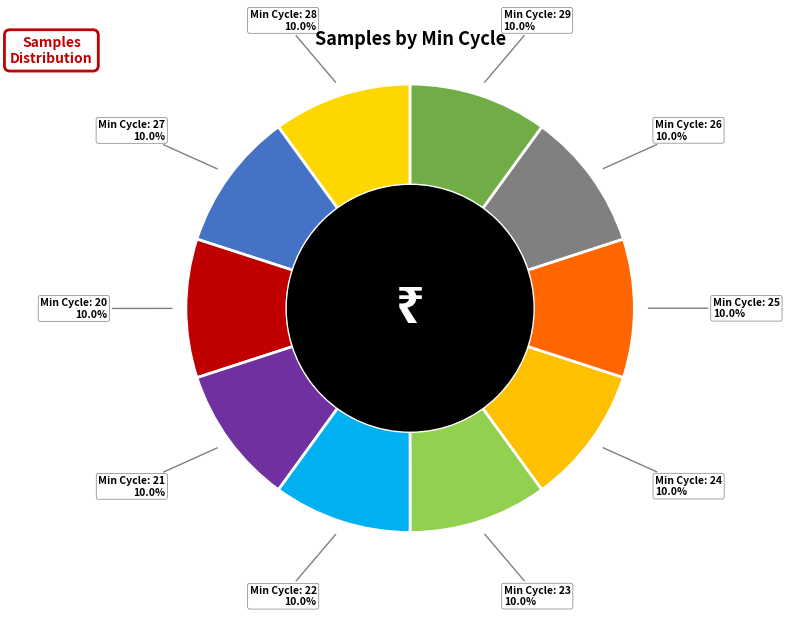

How many segments does this pie chart have?

10